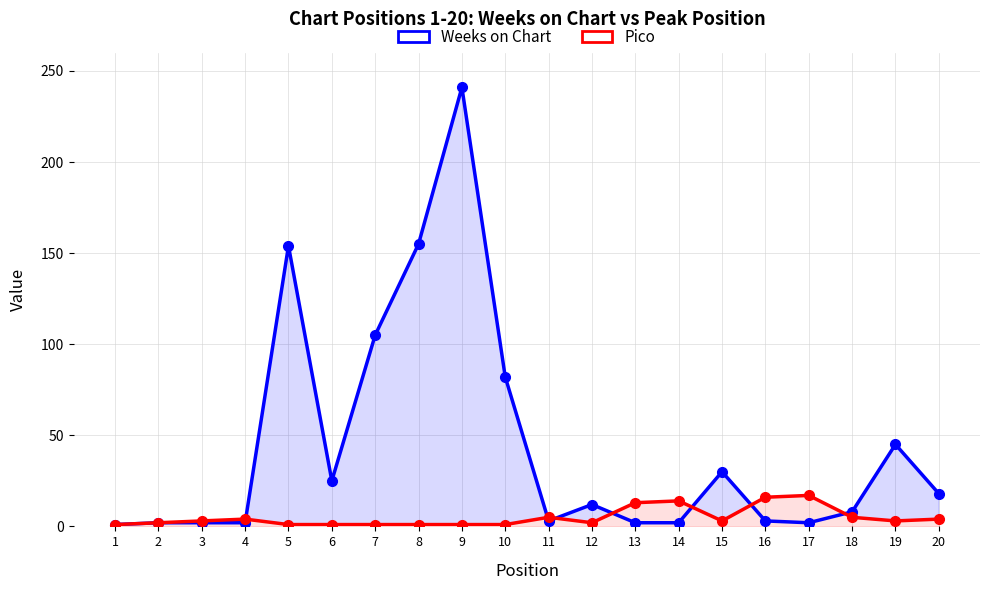

At which category does the chart reach its peak across all series?

9